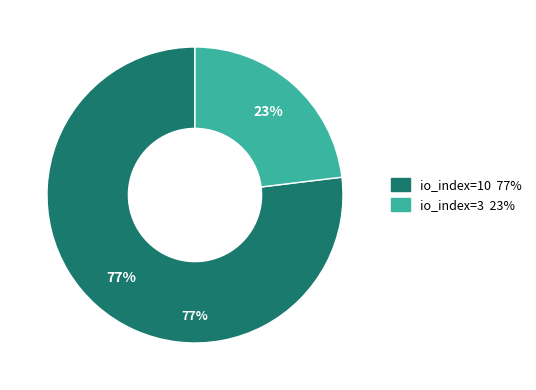

Do io_index=3 and io_index=10 together represent more than half of the pie?

Yes